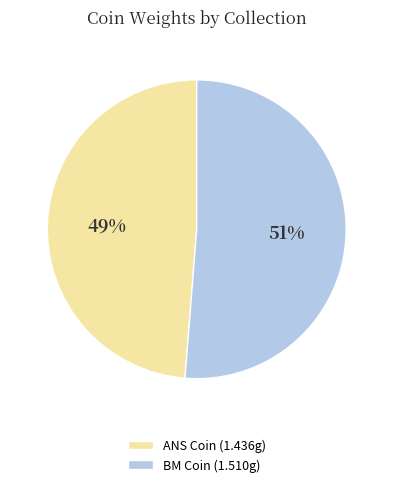

Does any single category account for the majority?

Yes